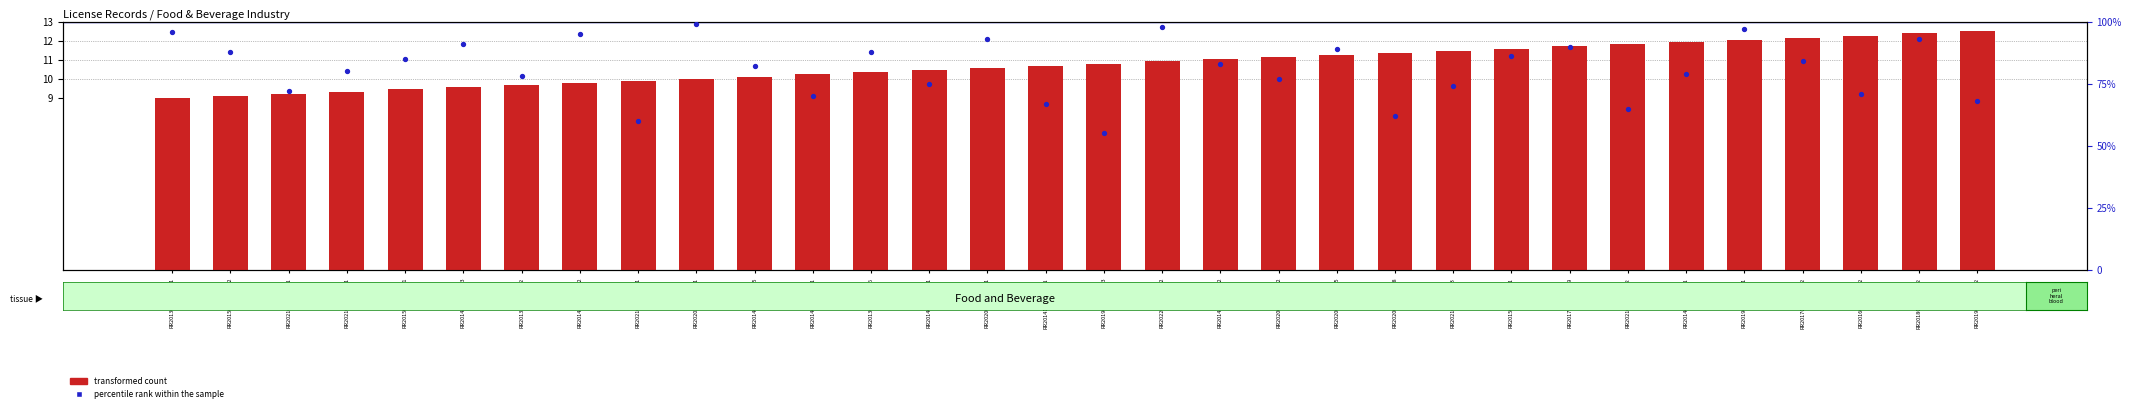

At how many categories does at least one series exceed 42?

32